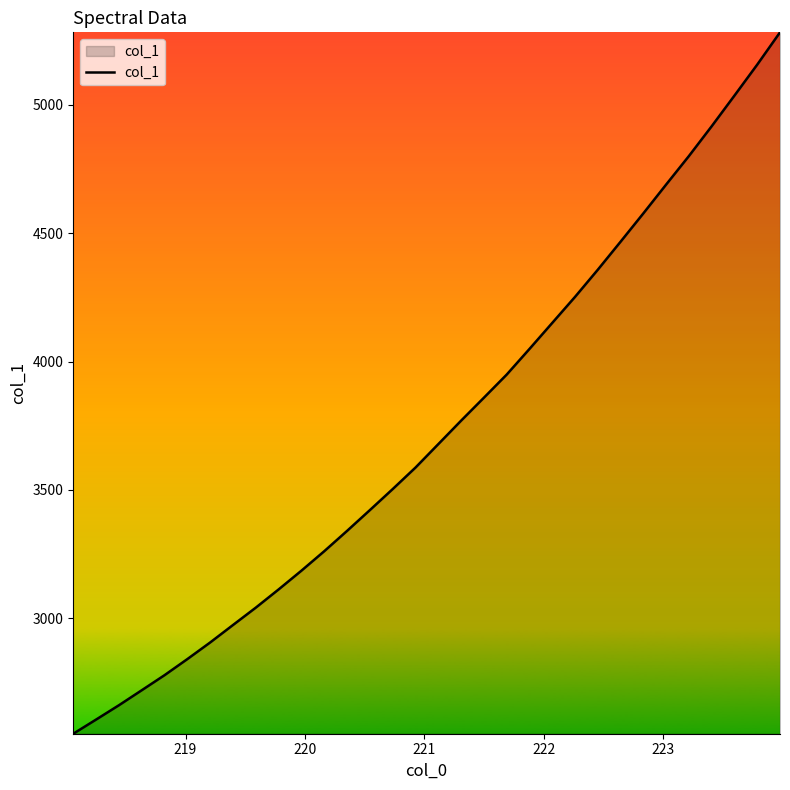

What is the smallest value displayed?

2549.6